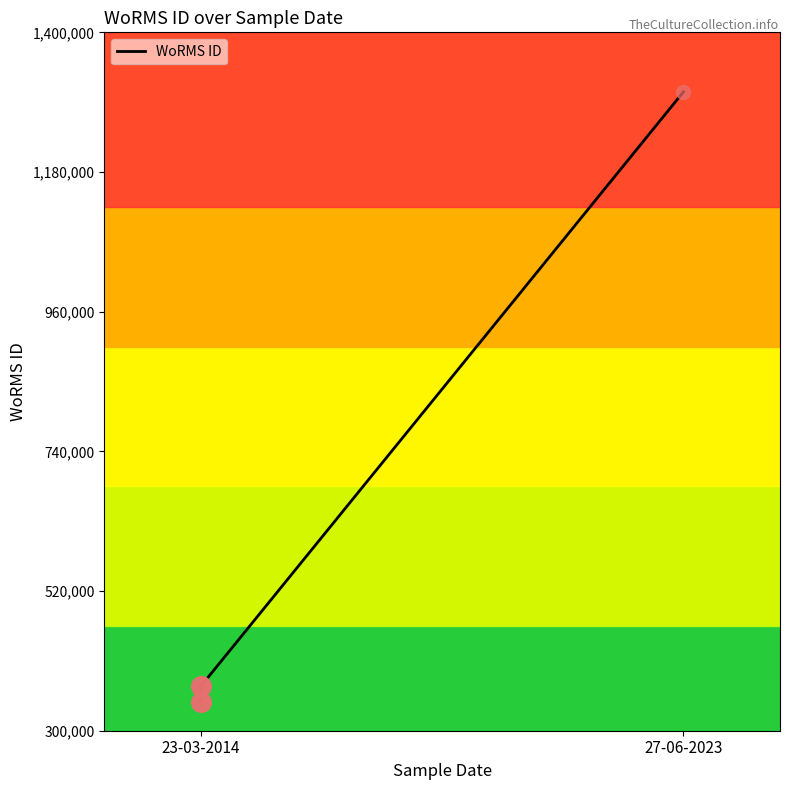

Reading left to right, extract all data points from this chart.

345504	345504	370019	370019	1306228